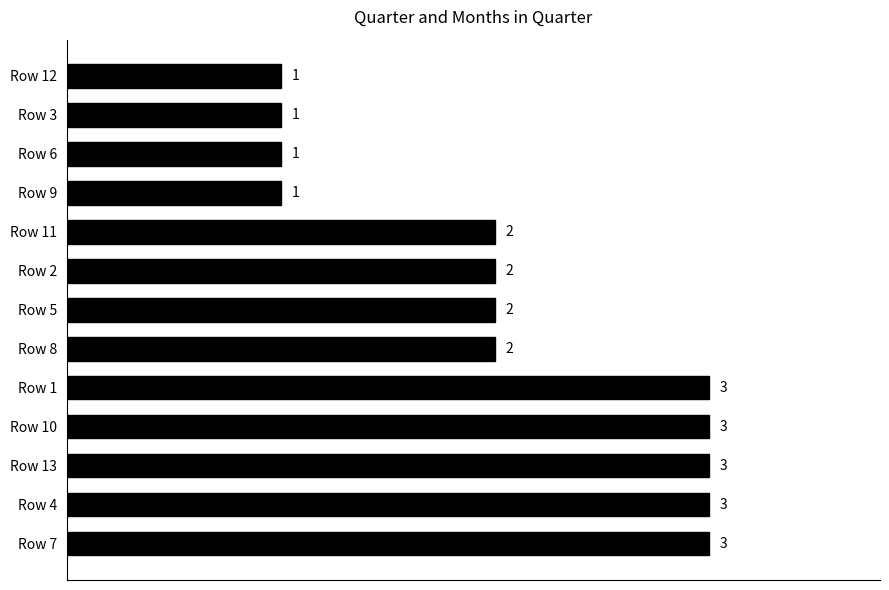

What is the maximum value shown in the chart?

3